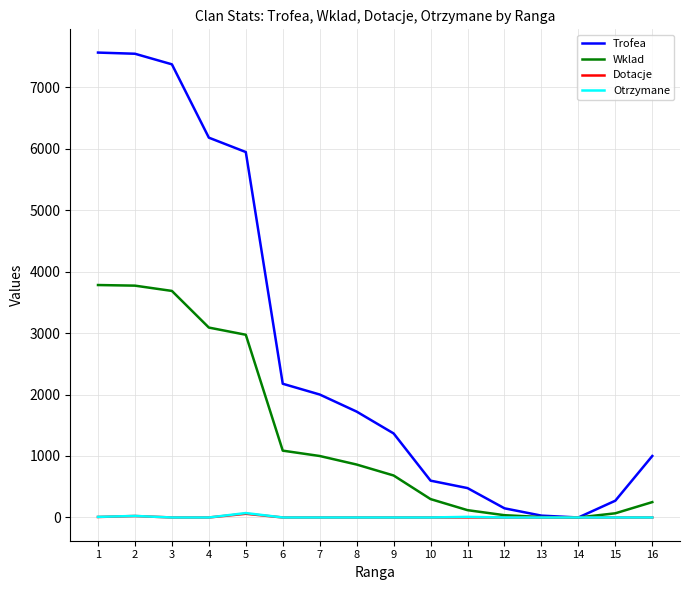

Is the value of Wklad at 5 greater than the value of Trofea at 11?

Yes